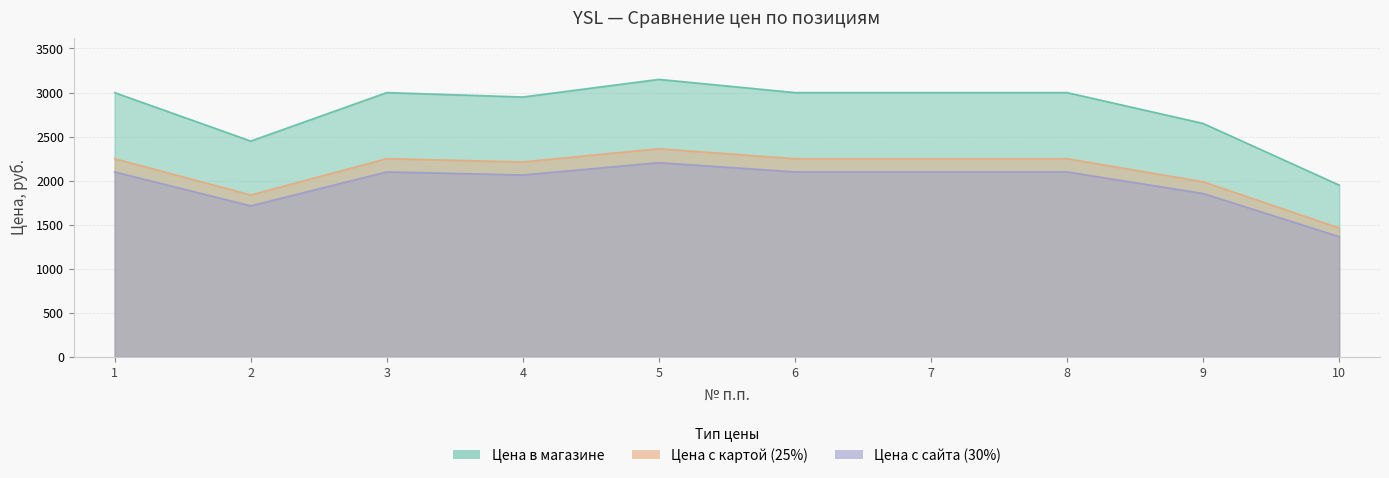

Which series has the widest spread of values?

Цена в магазине